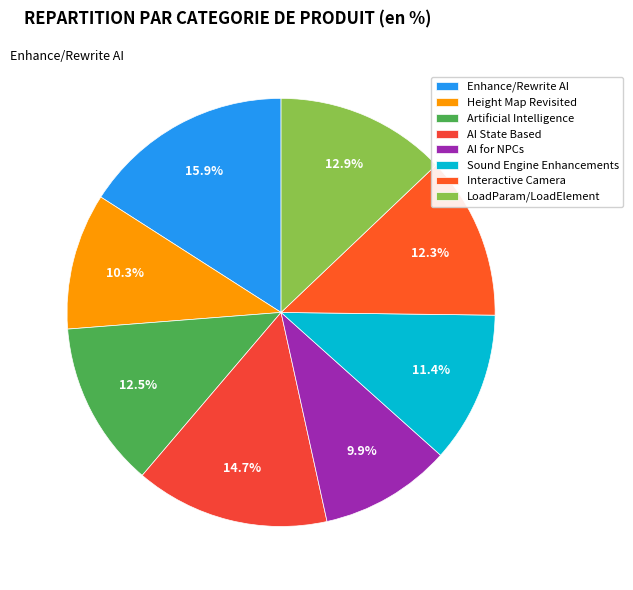

Which slice is the largest?

Enhance/Rewrite AI